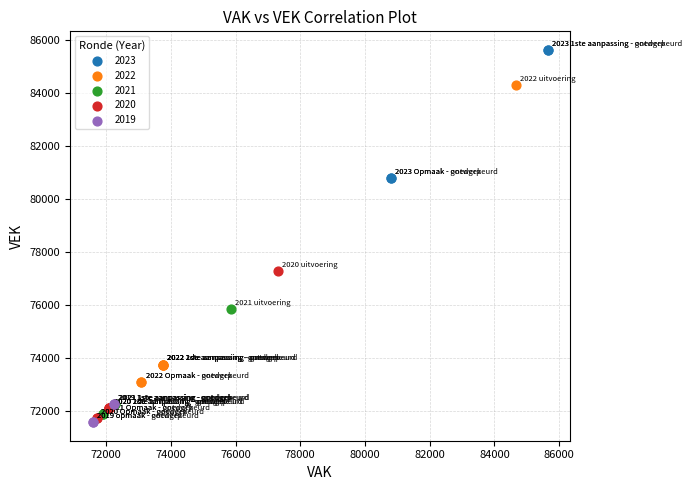

Which series reaches the maximum Y coordinate?

2023